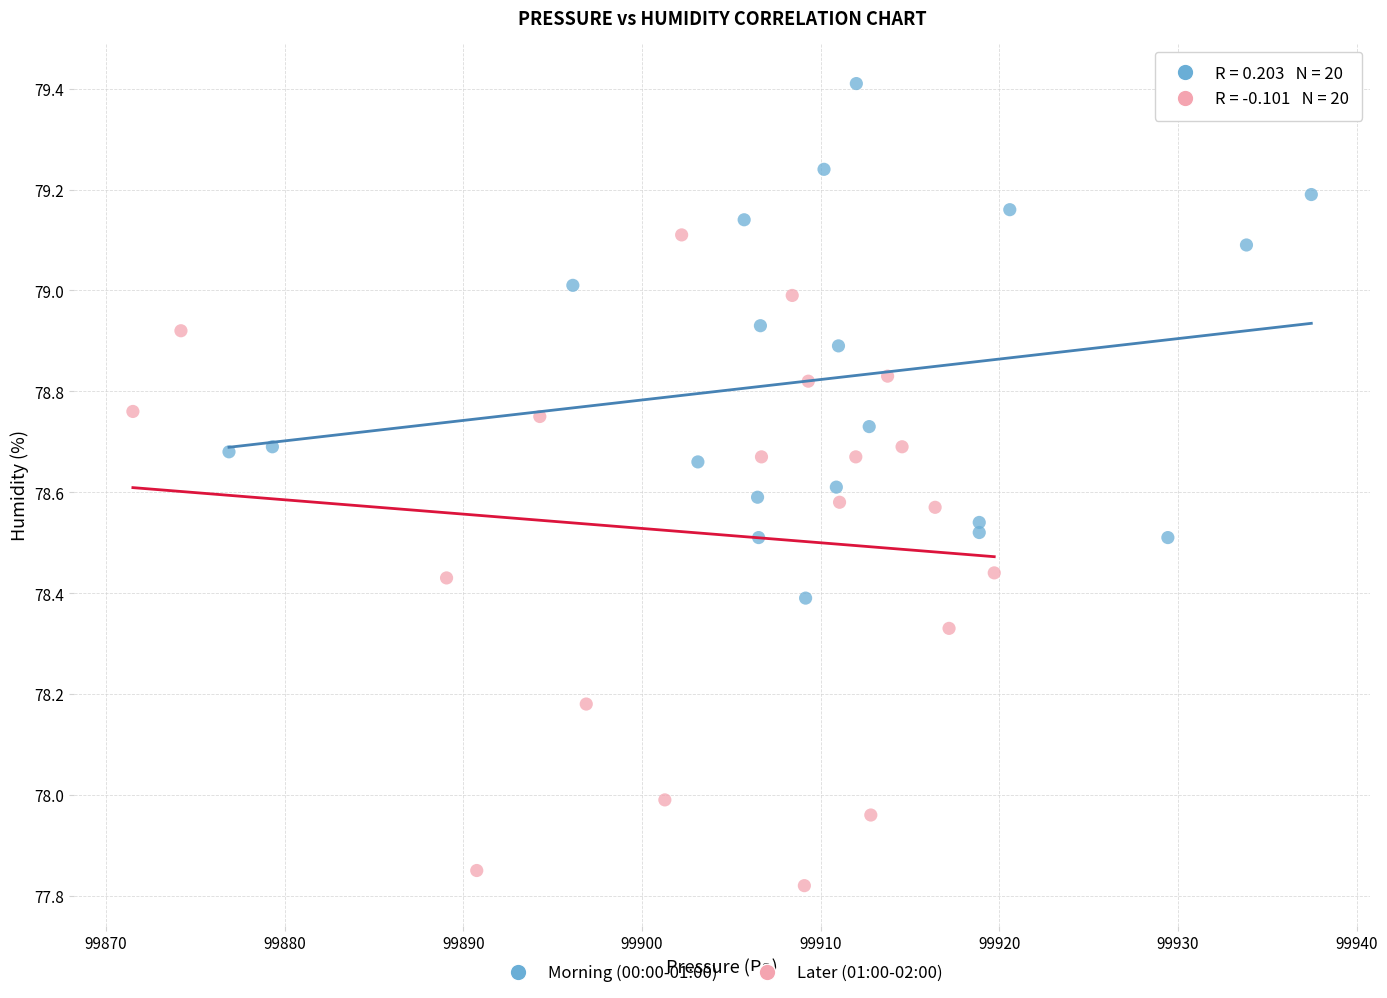

Which series reaches the minimum Y coordinate?

Later (01:00-02:00)